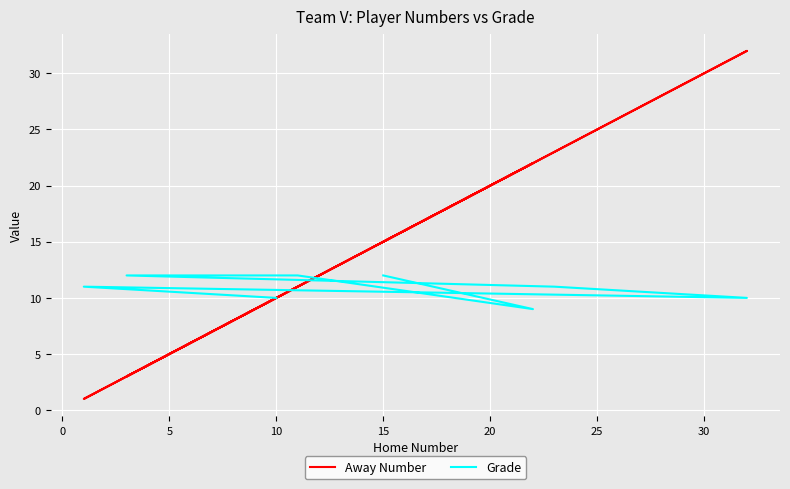

How many series are shown in this chart?

2